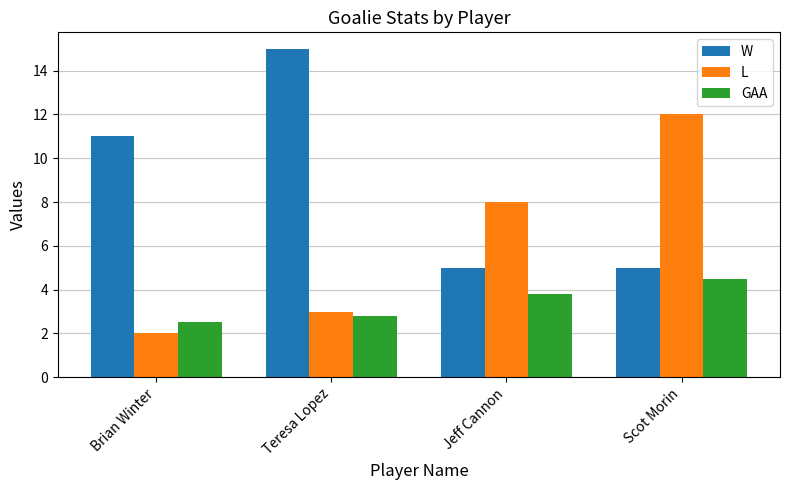

Rank the series by their average value, from lowest to highest.

GAA, L, W